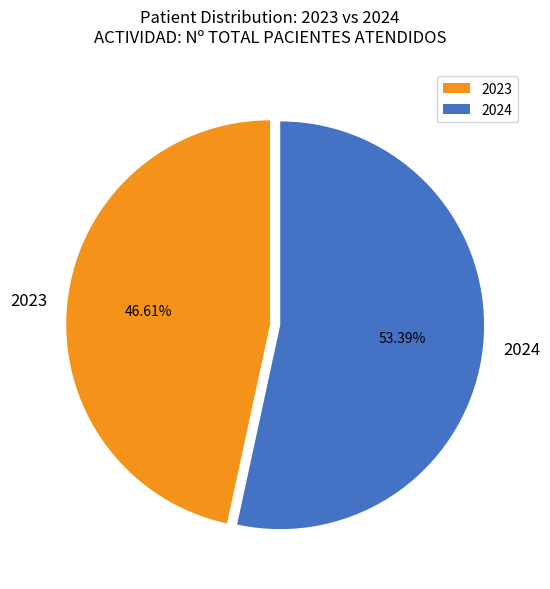

To the nearest percent, what is the difference between the largest and smallest slice percentages?

7%